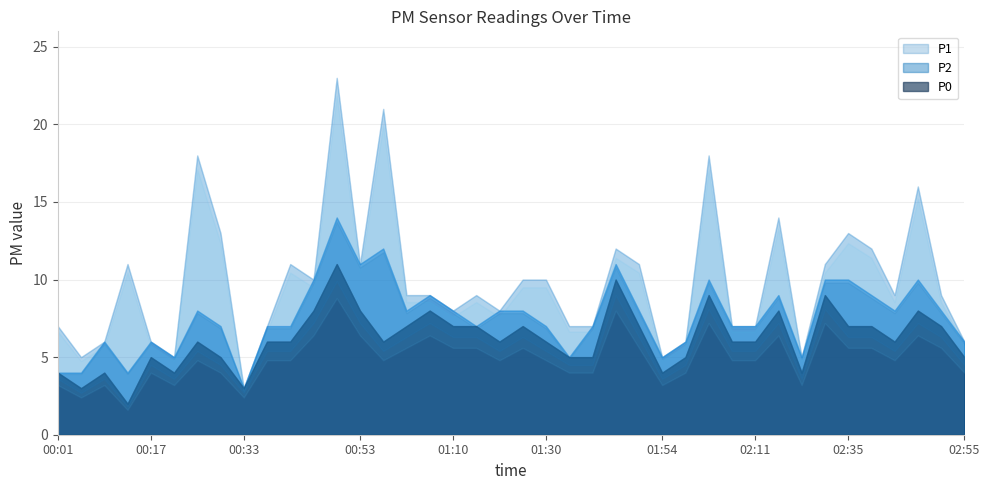

Does the chart display data point markers on the line(s)?

No